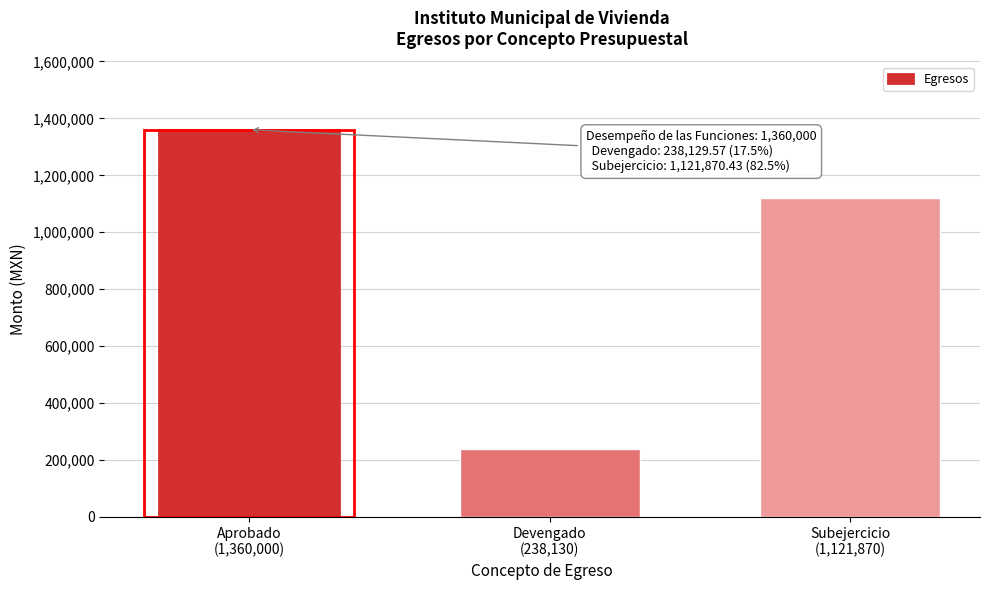

Reading left to right, what are all the values shown in this chart?

1360000.0	238129.6	1121870.4